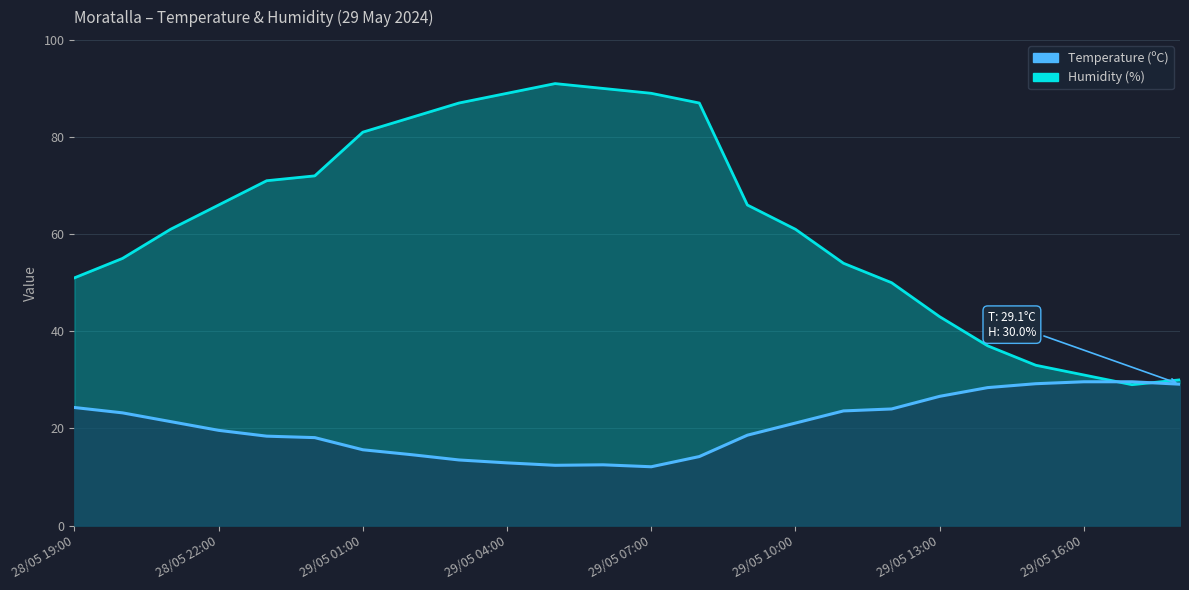

How many interior local peaks does the Temperature (ºC) series have?

1